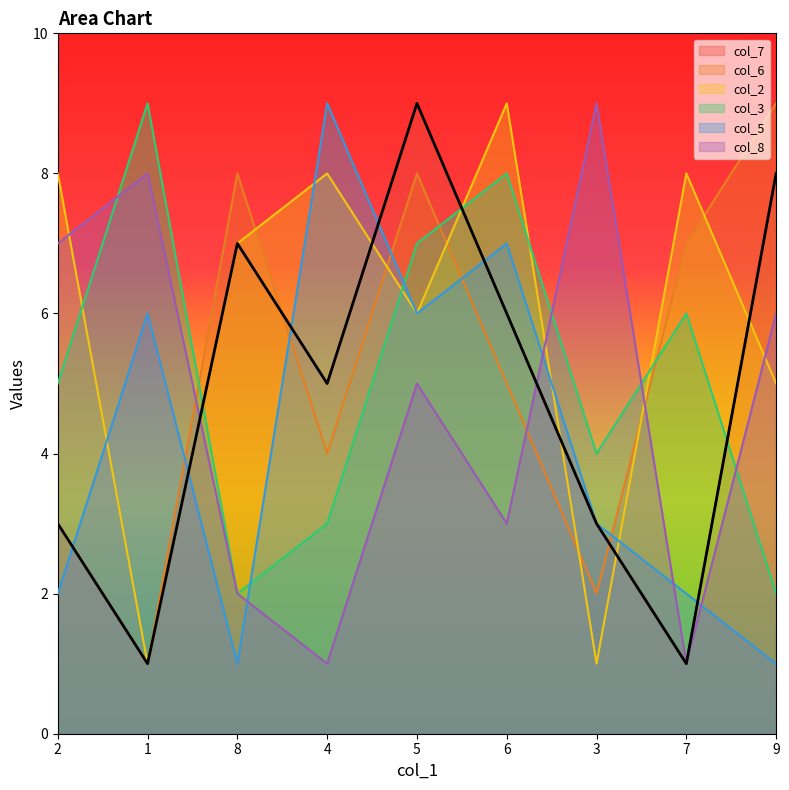

How many data points in col_8 are above 5?

4